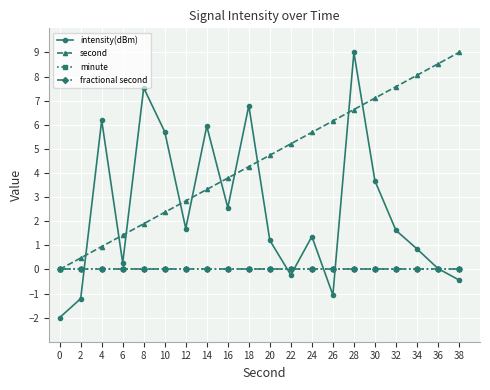

At which label does second reach its peak?

38